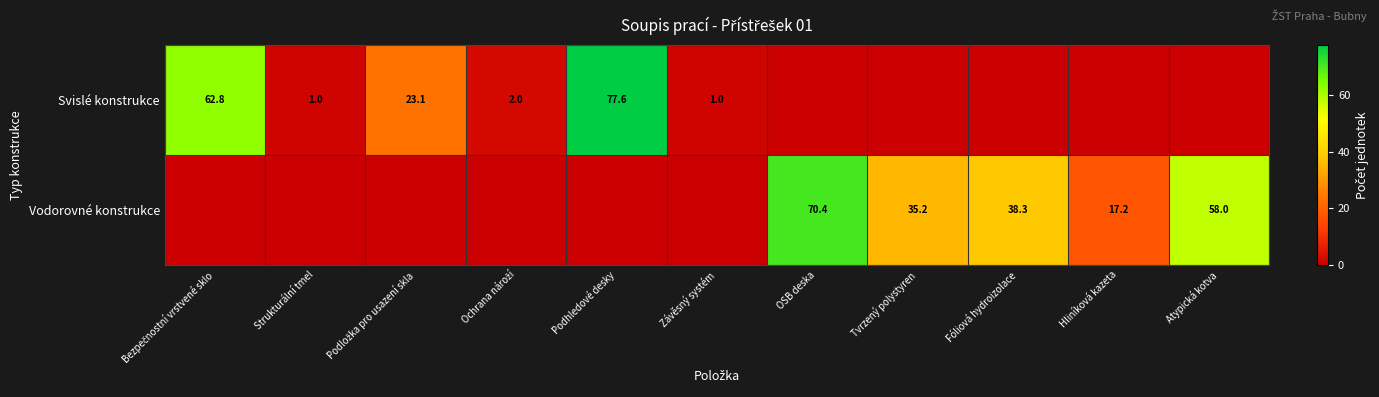

Is the value of Svislé konstrukce at Podhledové desky greater than the value of Vodorovné konstrukce at Atypická kotva?

Yes